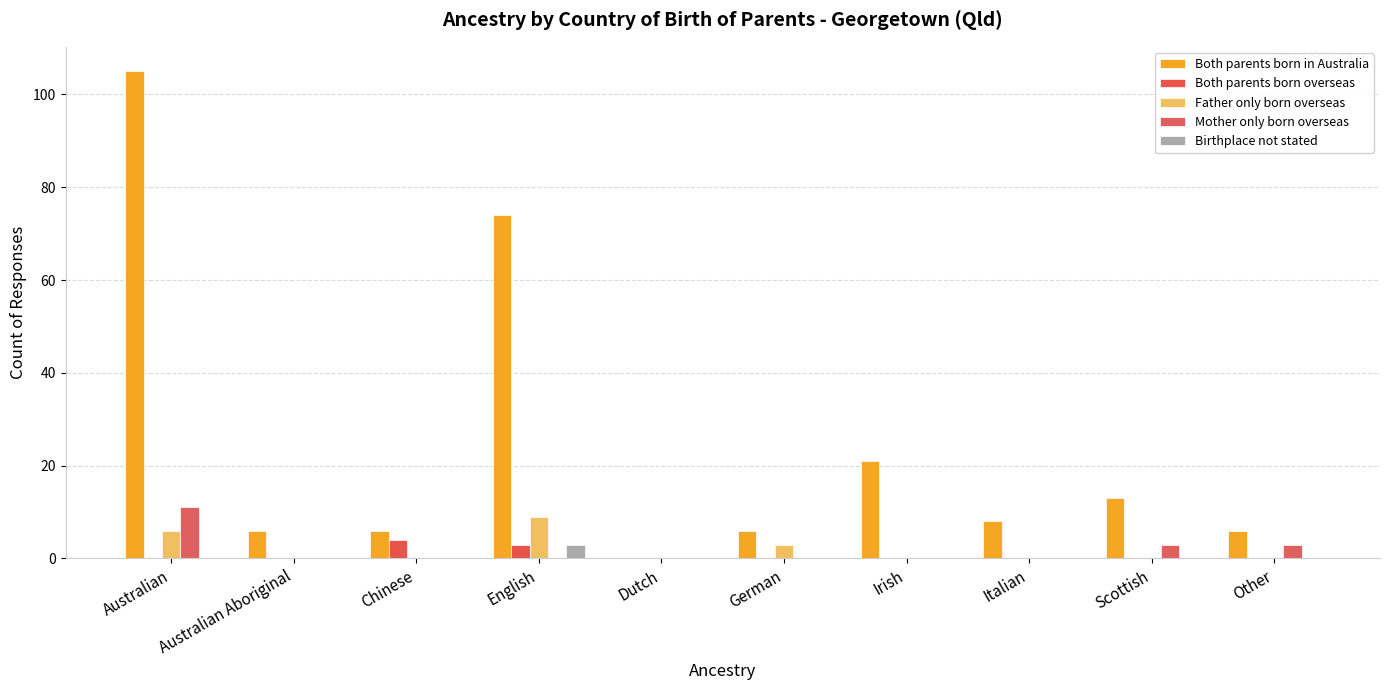

Rank the categories by Birthplace not stated value from highest to lowest.

English, Australian, Australian Aboriginal, Chinese, Dutch, German, Irish, Italian, Scottish, Other